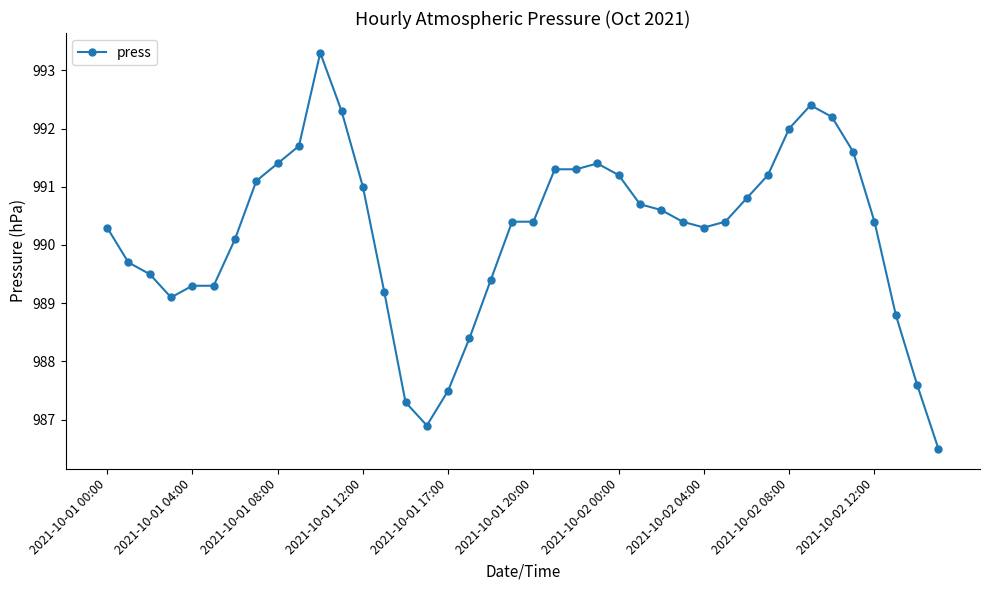

What is the smallest value displayed?

986.5